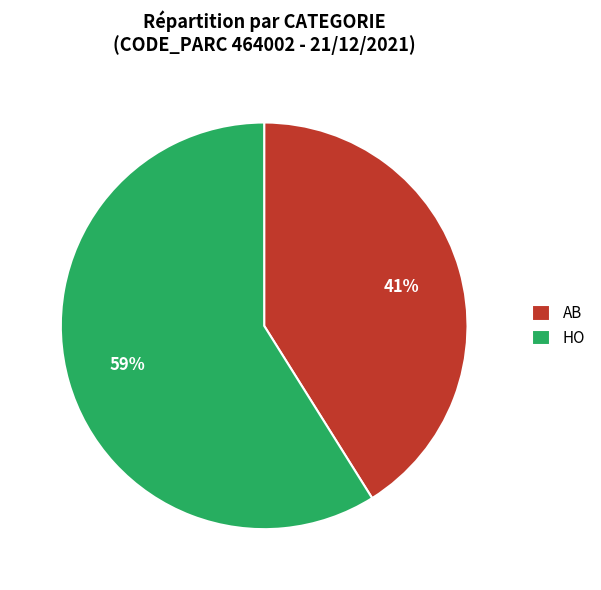

Which slice is the largest?

HO